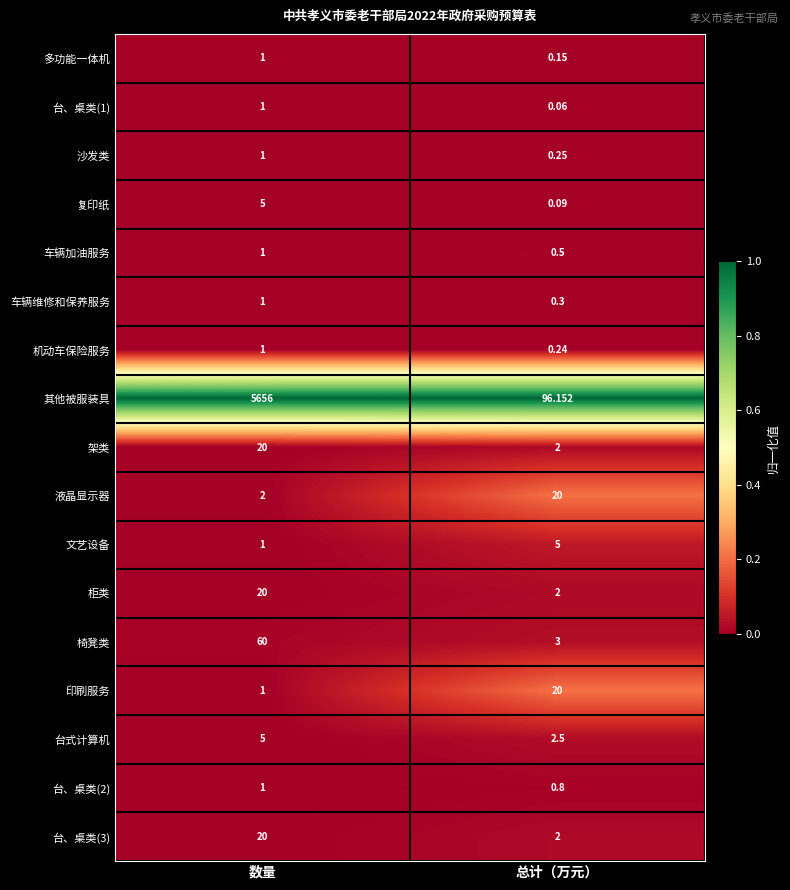

What is the total value across all series at 总计（万元）?

155.0